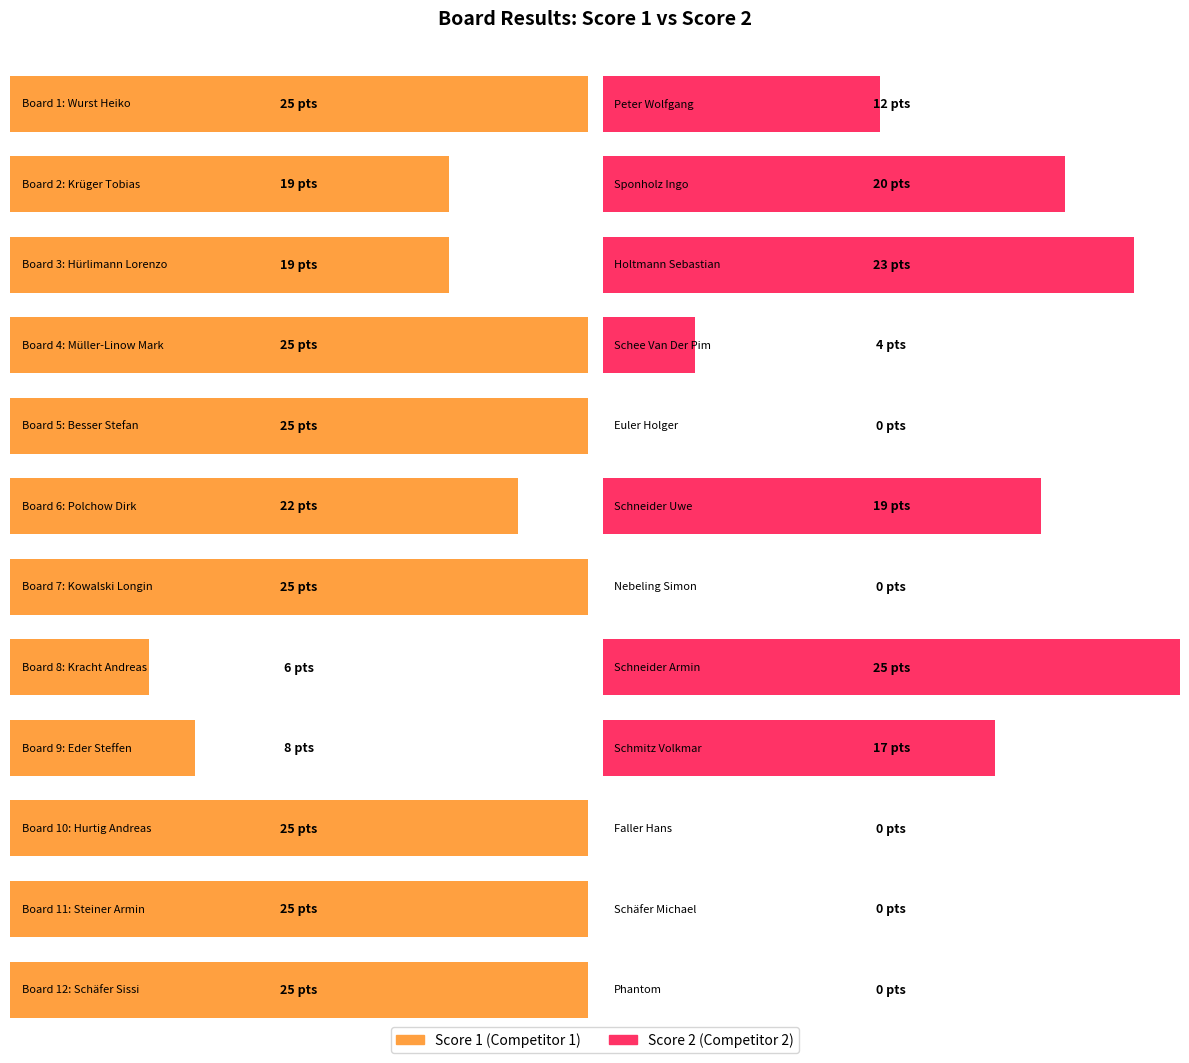

Does the chart contain any negative values?

No